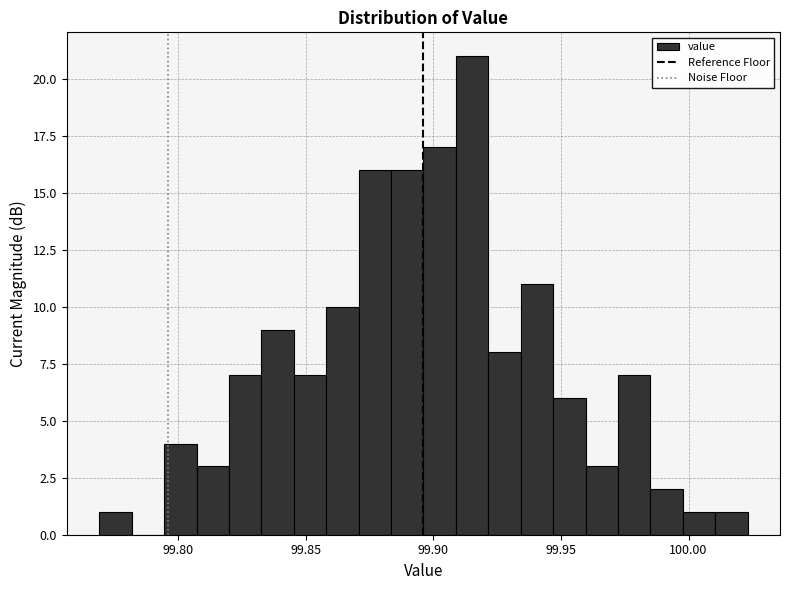

Read against the x-axis, roughly where is the centre of the tallest bar?

99.915